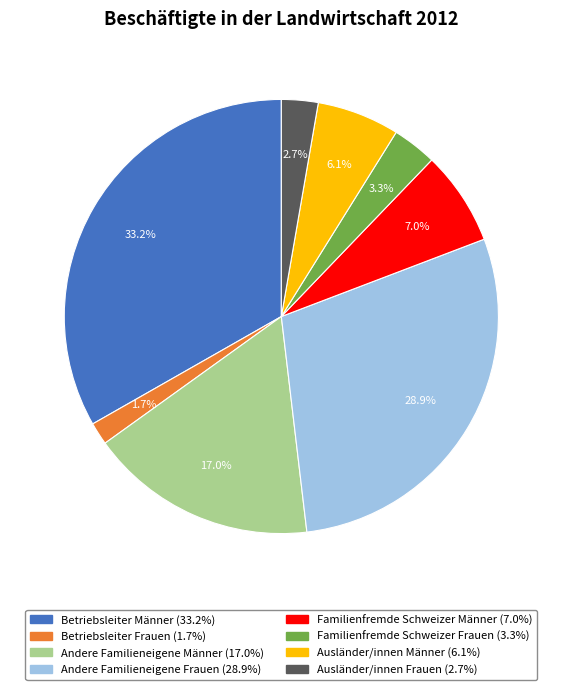

Rank the categories by value from highest to lowest.

Betriebsleiter Männer, Andere Familieneigene Frauen, Andere Familieneigene Männer, Familienfremde Schweizer Männer, Ausländer/innen Männer, Familienfremde Schweizer Frauen, Ausländer/innen Frauen, Betriebsleiter Frauen